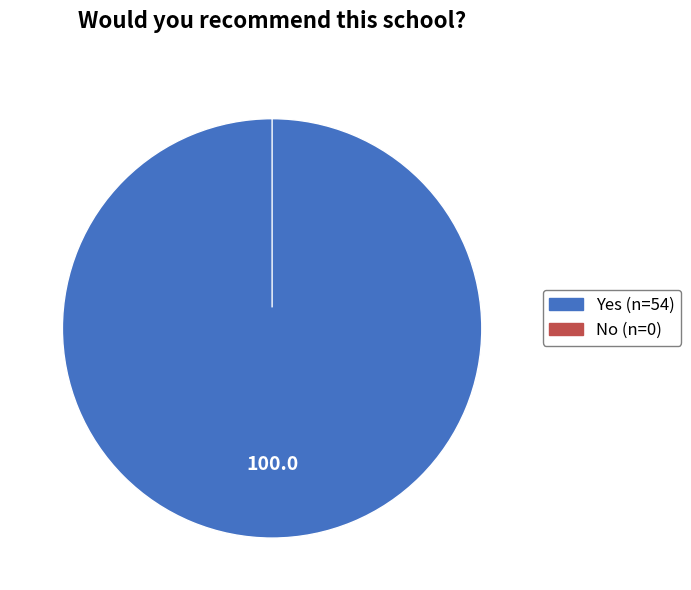

Which slice is the smallest?

No (n=0)